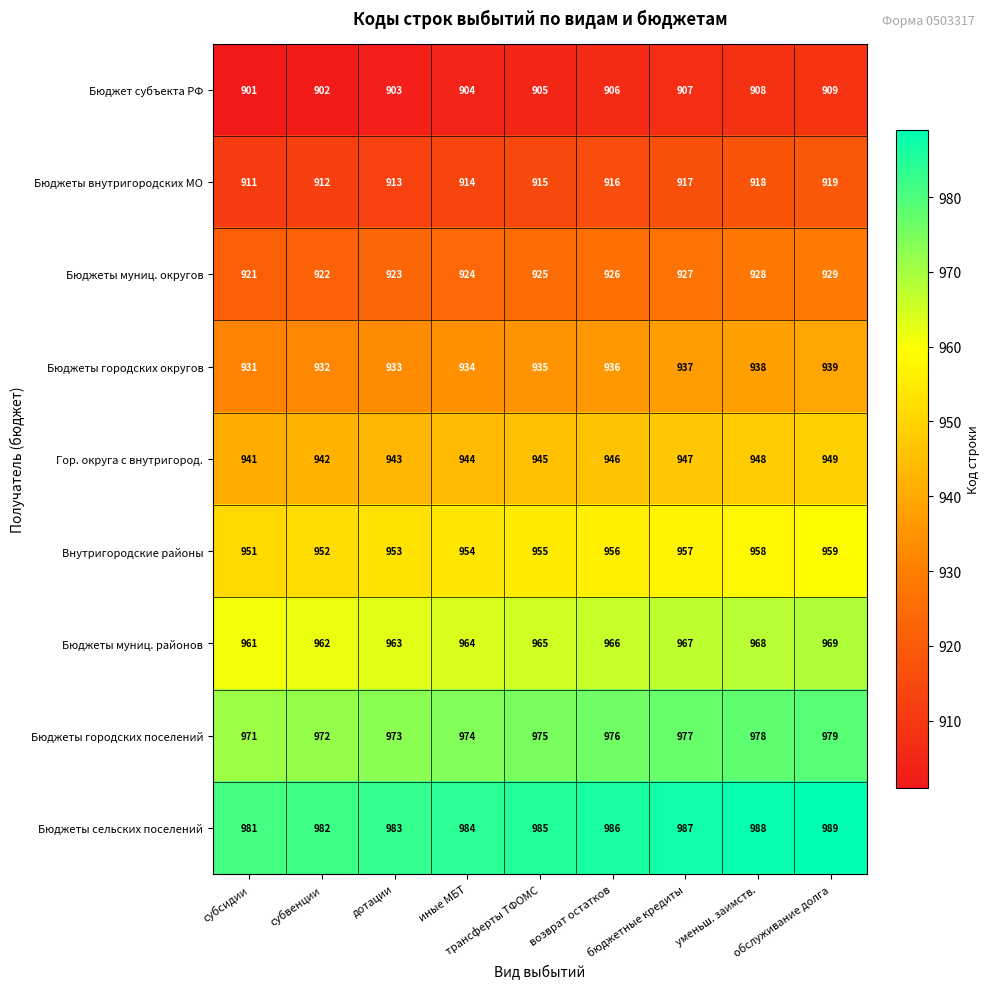

Count the Бюджеты муниц. округов values in the range 923 to 927.

5